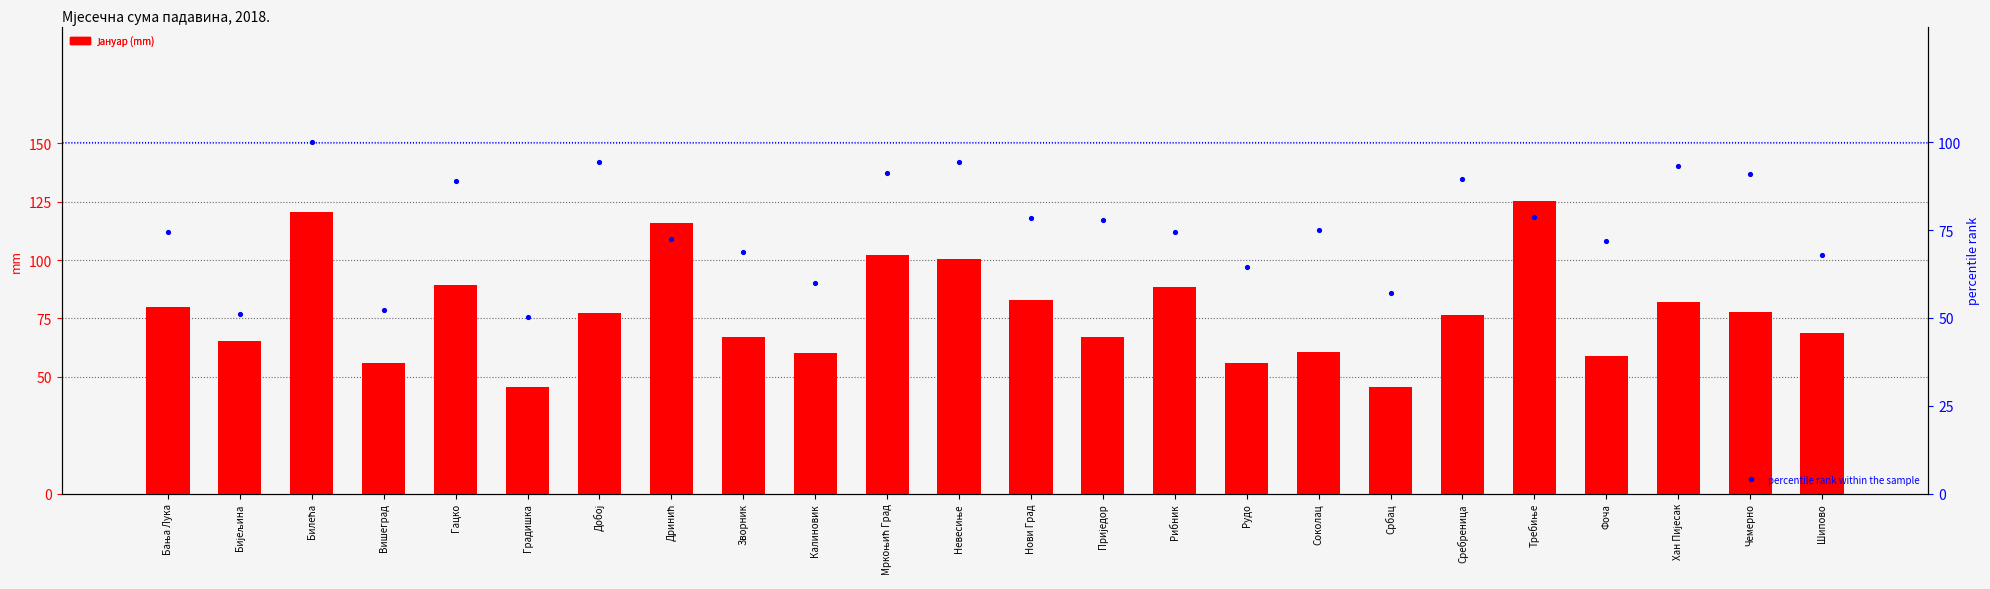

Which series has the largest total across all categories?

Јануар (mm)